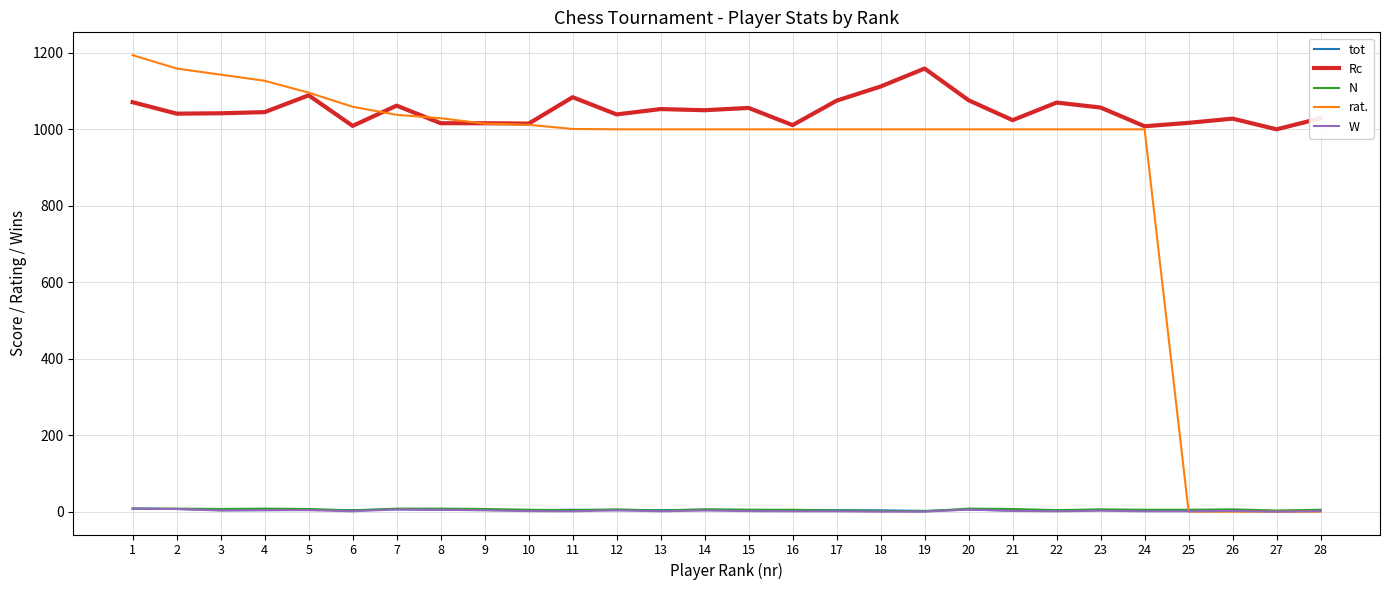

What is the difference between the maximum and minimum values in the tot series?

7.0